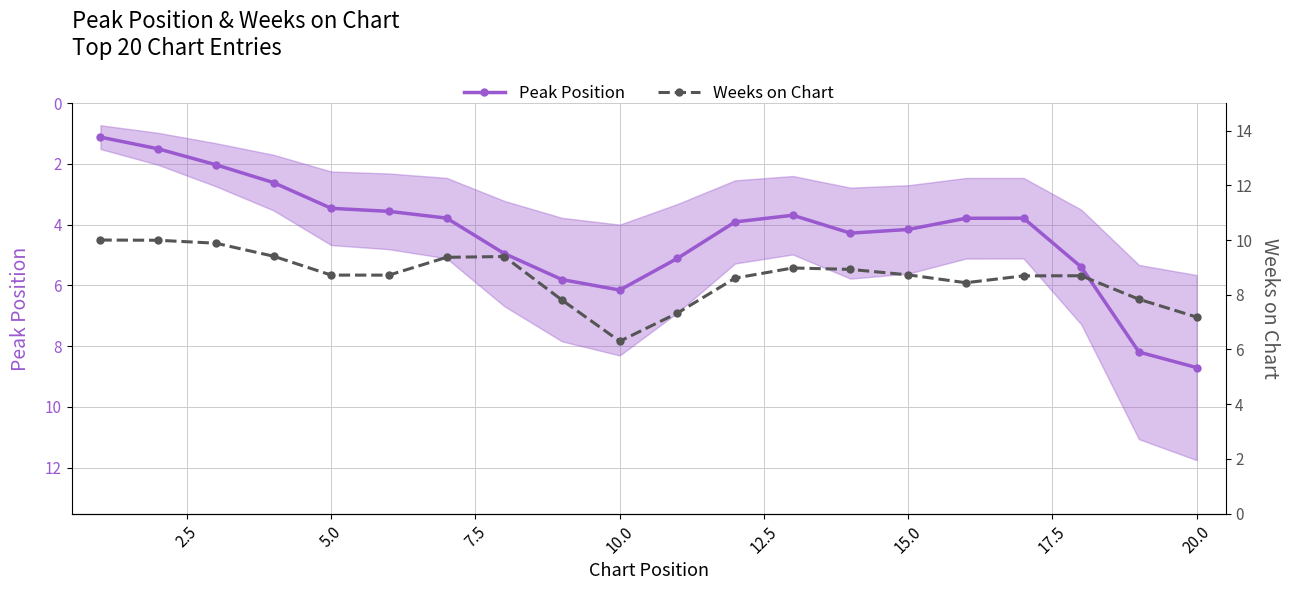

What are all the series names shown in the legend?

Peak Position, Weeks on Chart